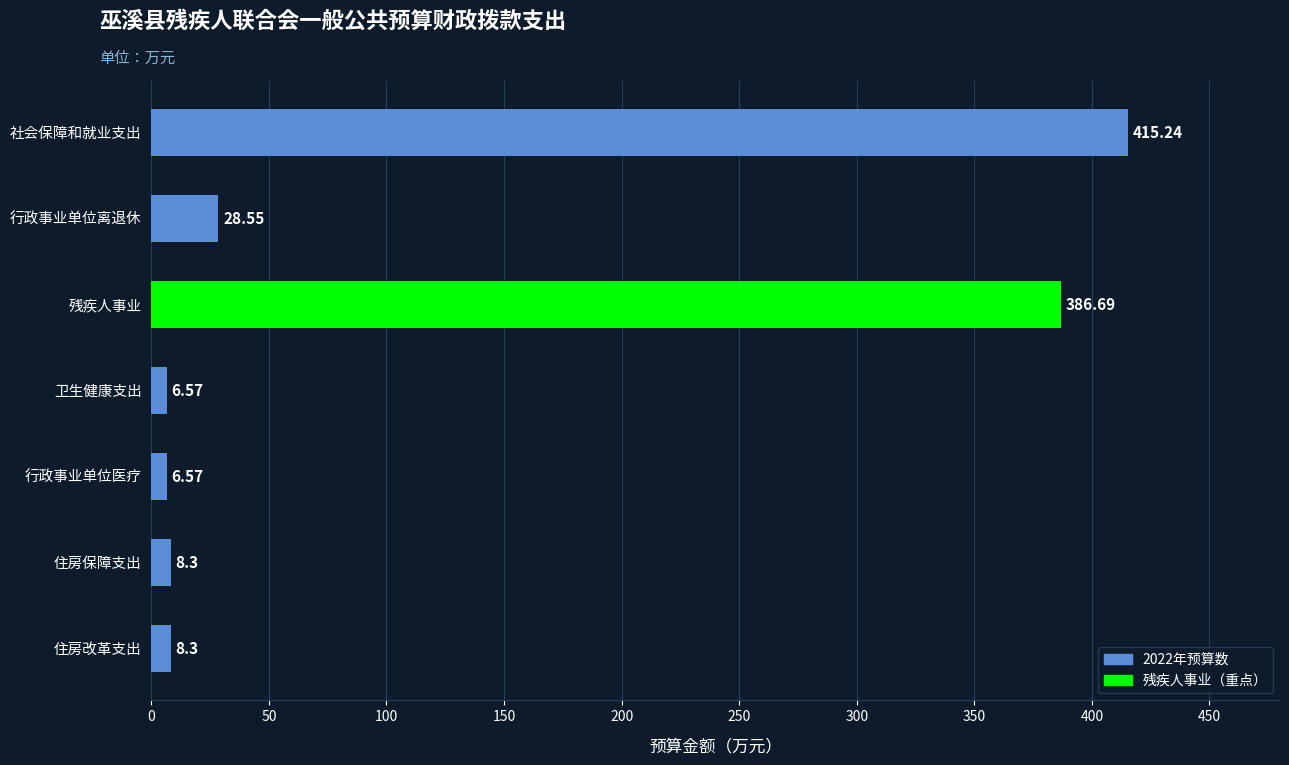

What is the difference between the second highest and second lowest values?

380.1